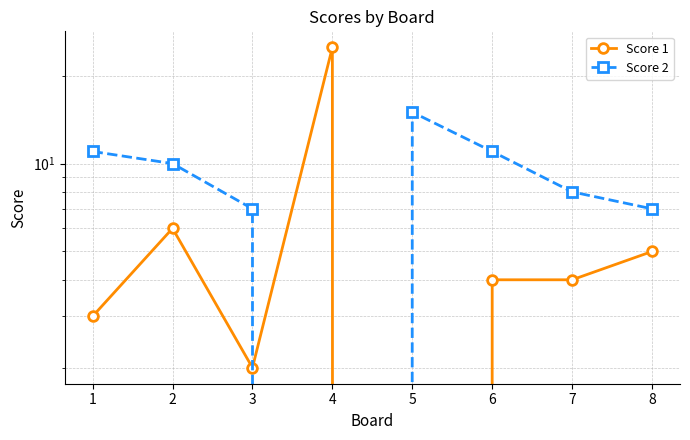

Is this an area chart (filled region under the line)?

No